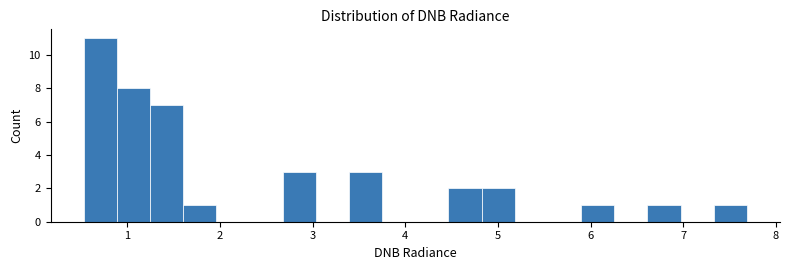

Read against the x-axis, roughly where is the centre of the tallest bar?

0.7